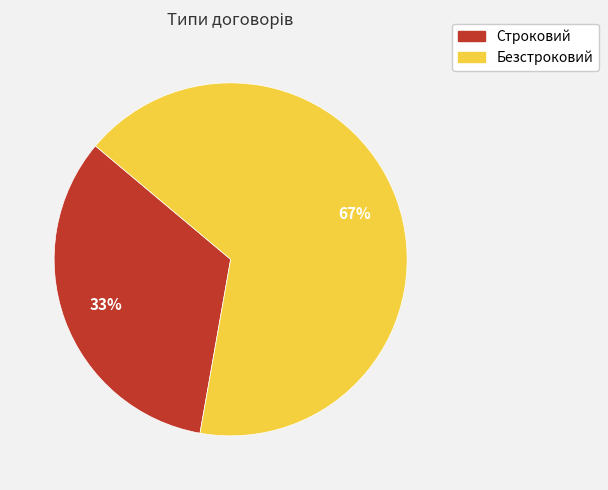

To the nearest percent, what is the average slice percentage?

50%